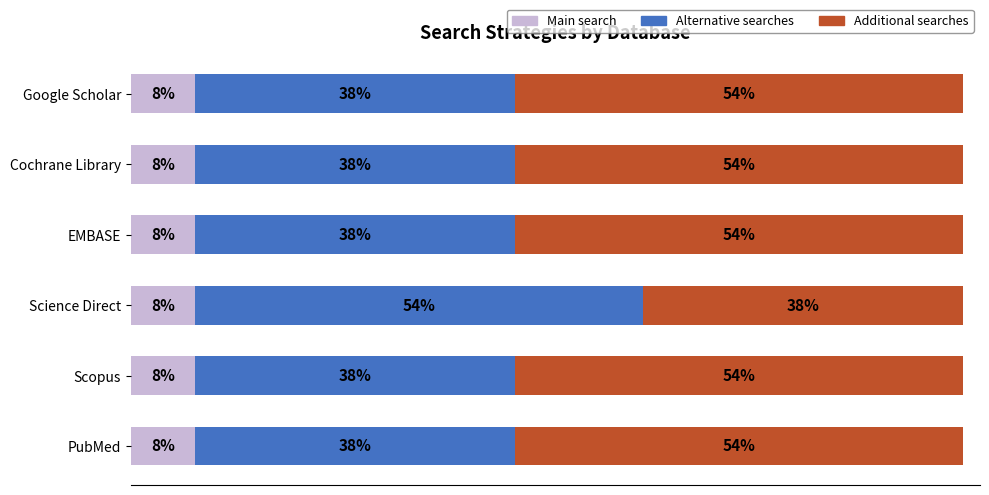

What are all the series names shown in the legend?

Main search, Alternative searches, Additional searches